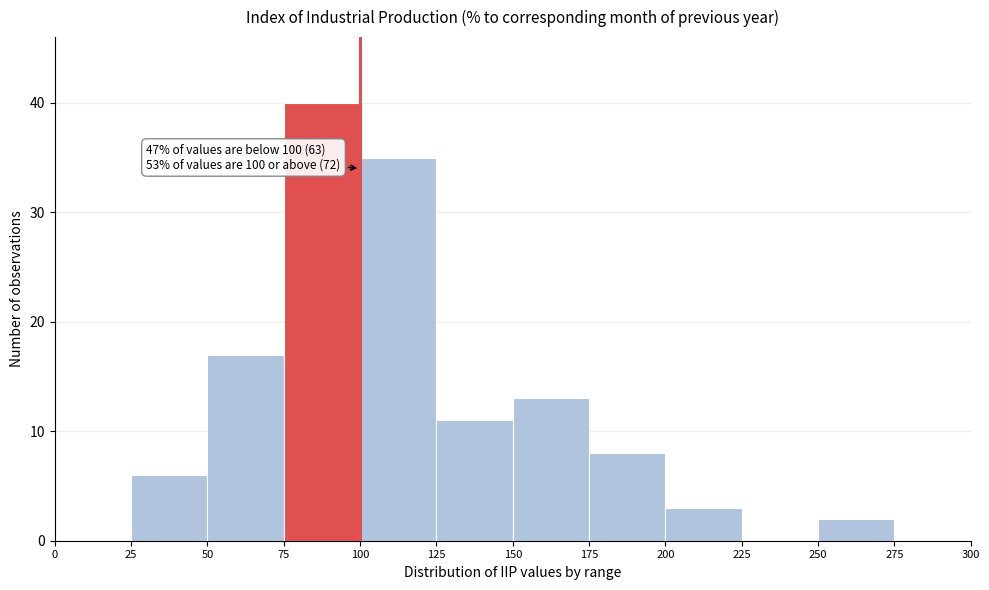

Which range on the x-axis has the tallest bar?

75 to 100